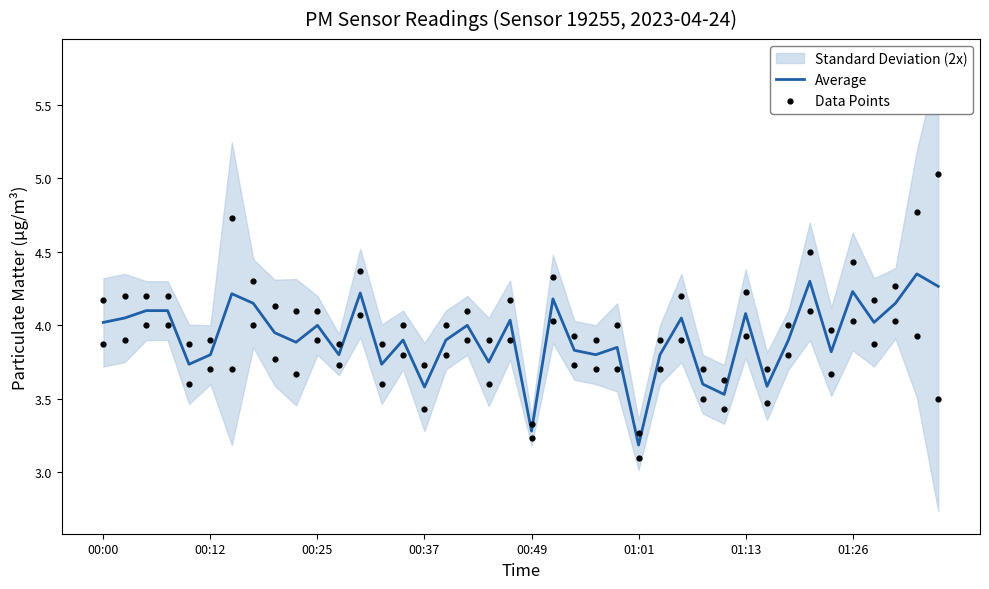

What is the lowest value of the Average series?

3.2